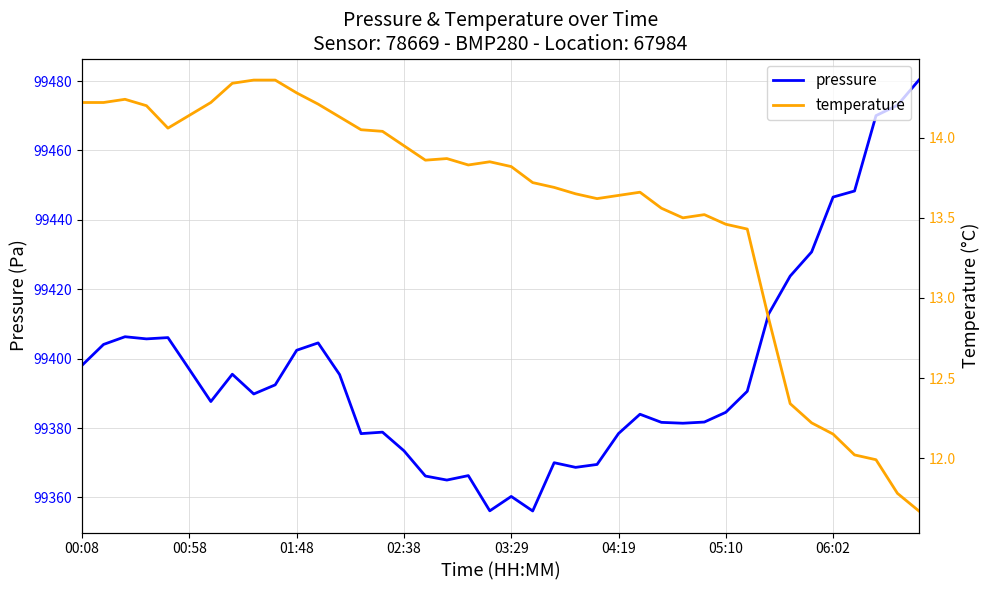

True or false: pressure has more than 0 points higher than both neighbors.

True